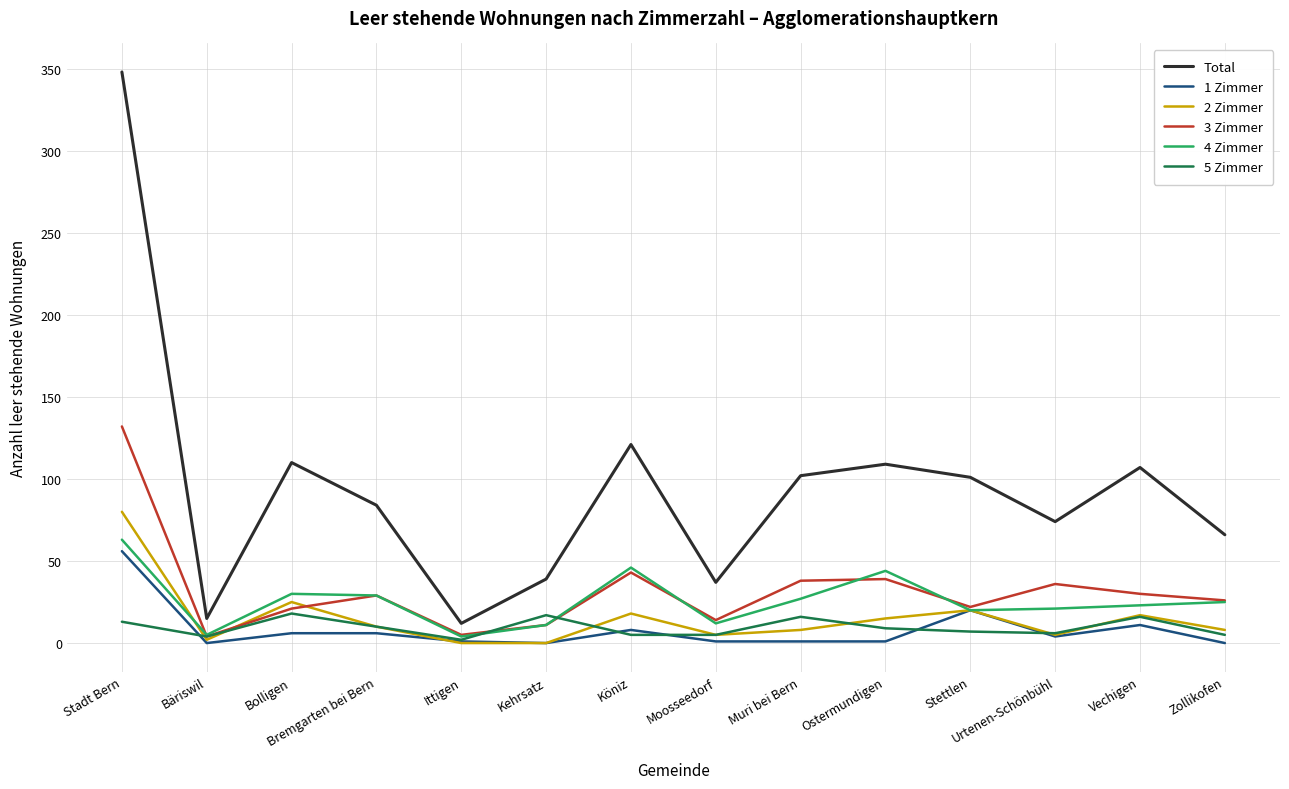

Which series has the largest range (max minus min)?

Total